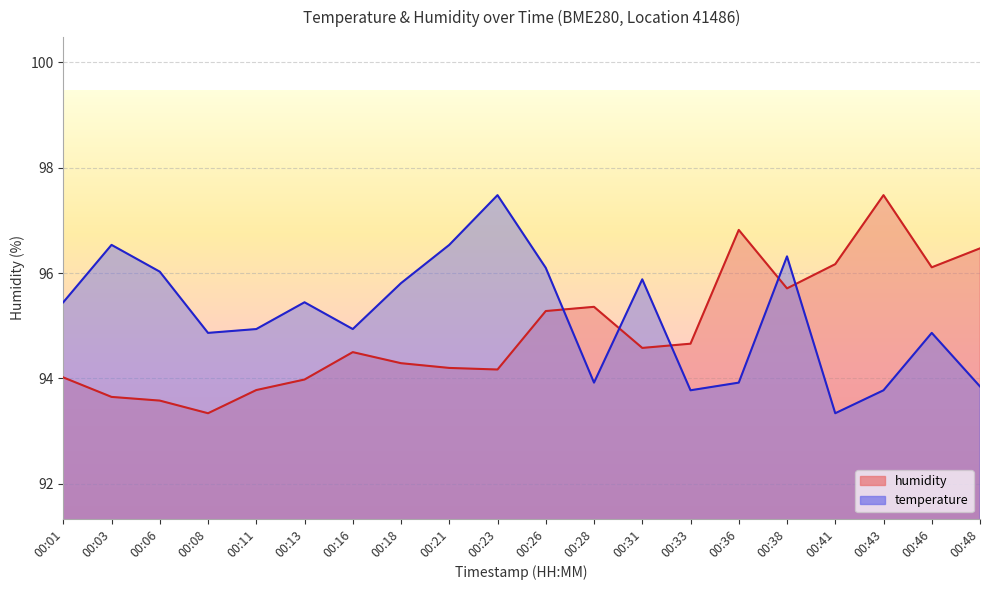

What is the difference between the second highest and second lowest values in the temperature series?

2.8